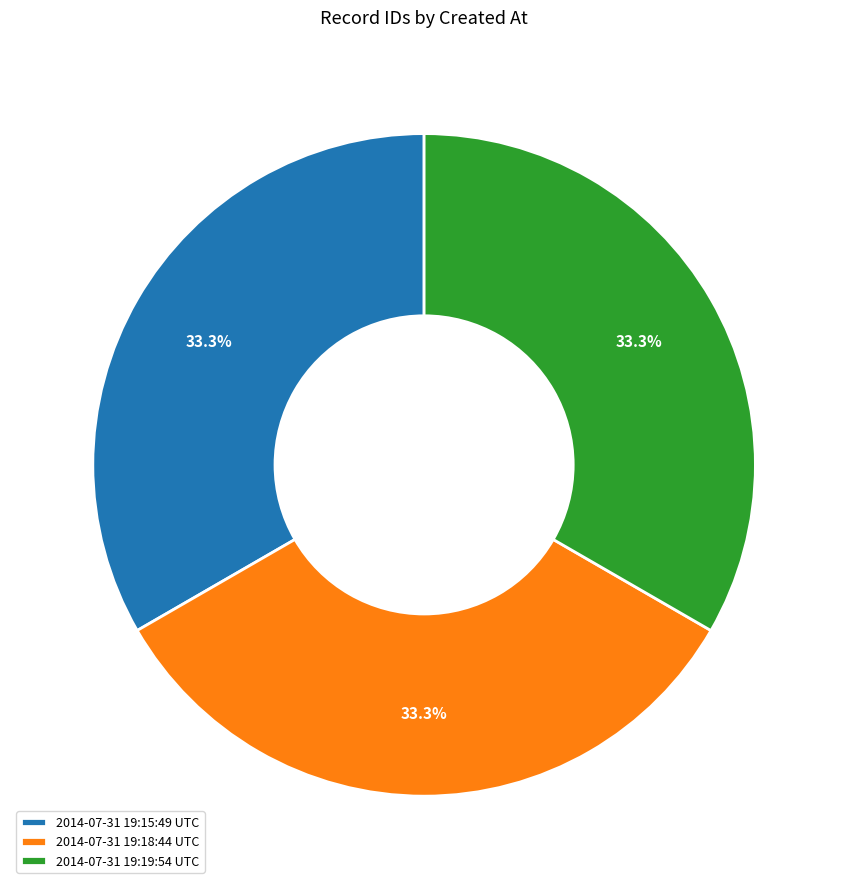

What is the ratio of the value at 2014-07-31 19:18:44 UTC to the value at 2014-07-31 19:15:49 UTC?

1.0